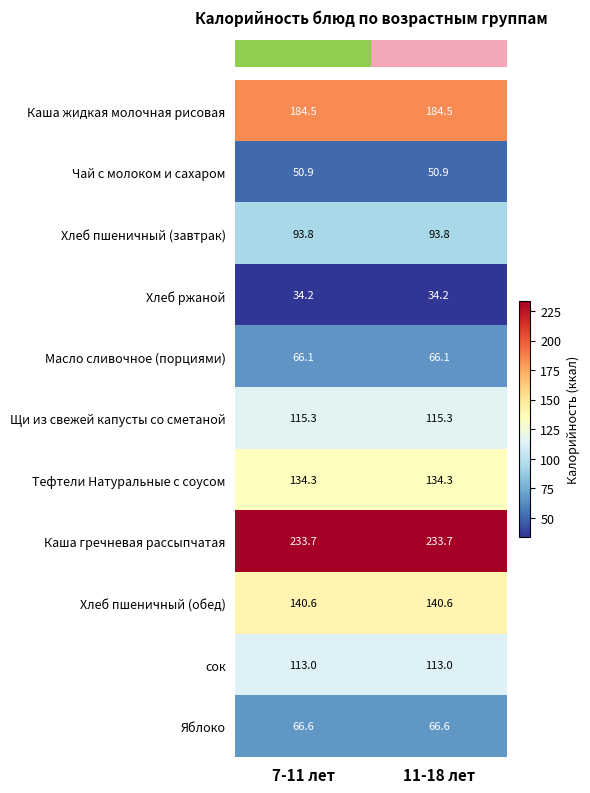

What is the spread (max minus min) of values at 7-11 лет?

199.5